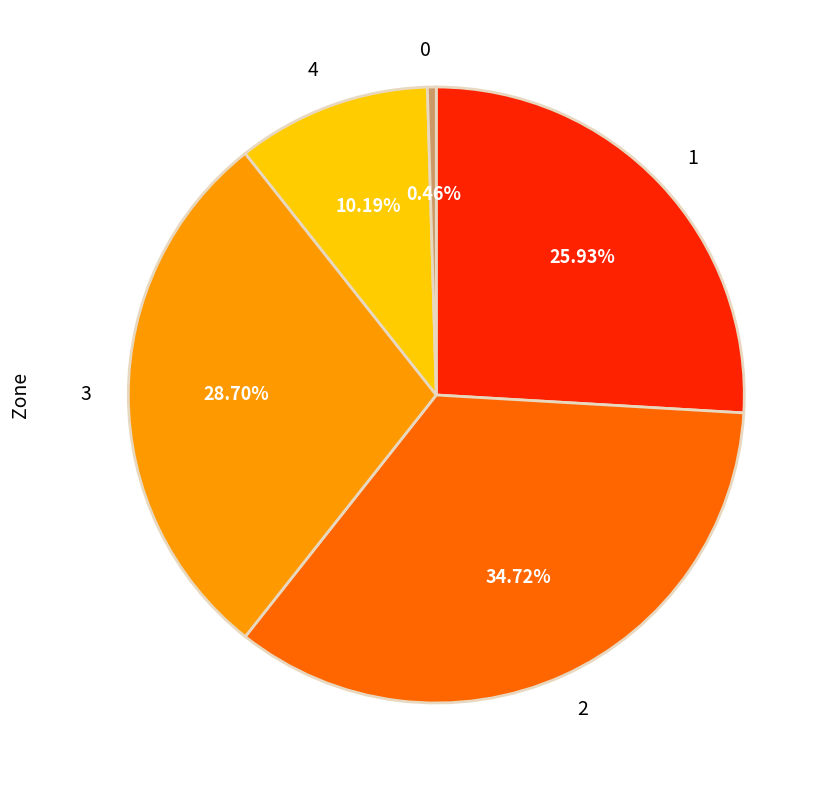

What is the total percentage of 1 and 3?

54.6%